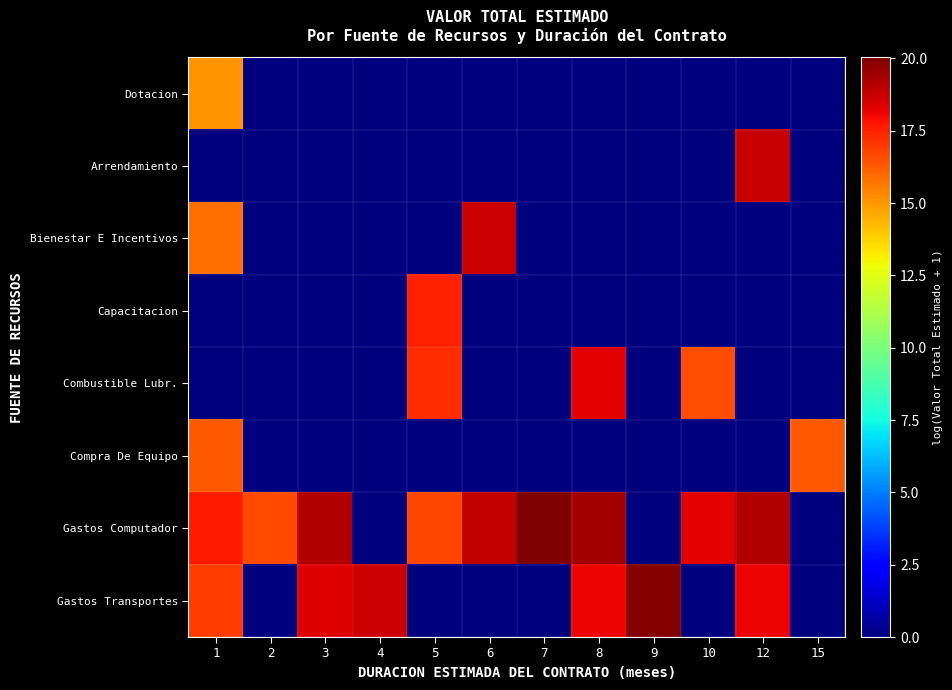

What is the spread (max minus min) of values at 4?

18.6